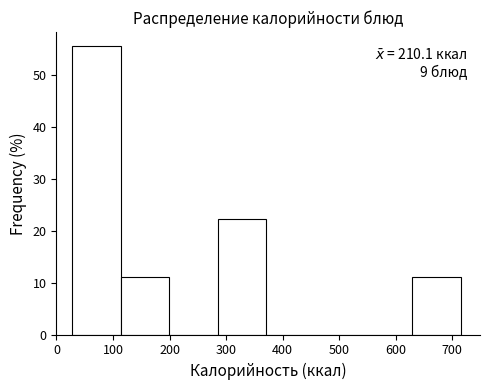

Over which range of the x-axis is the bar tallest?

30 to 110